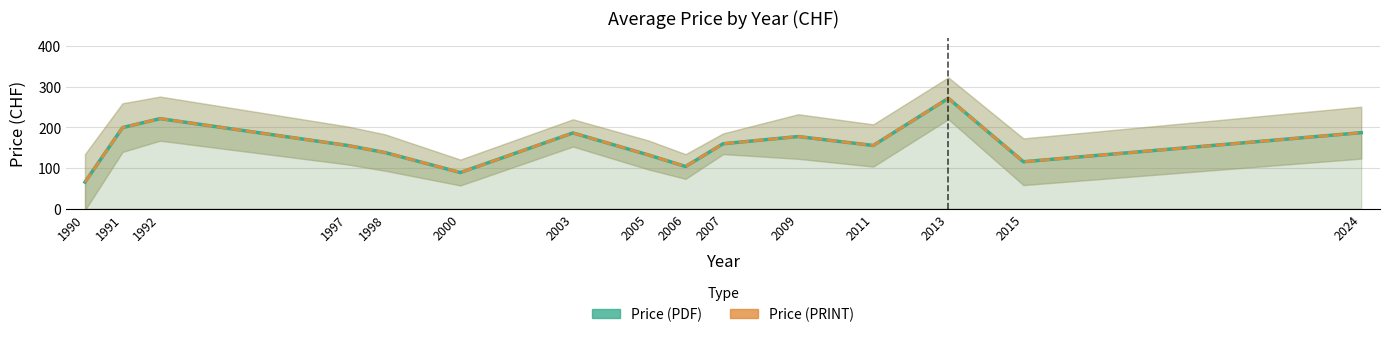

The value of Price (PDF) at 2024 is 256.3. True or false?

False